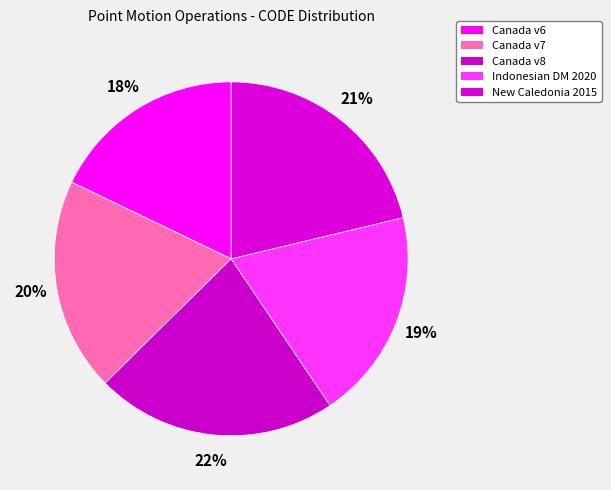

To the nearest percent, what is the difference between the largest and smallest slice percentages?

4%